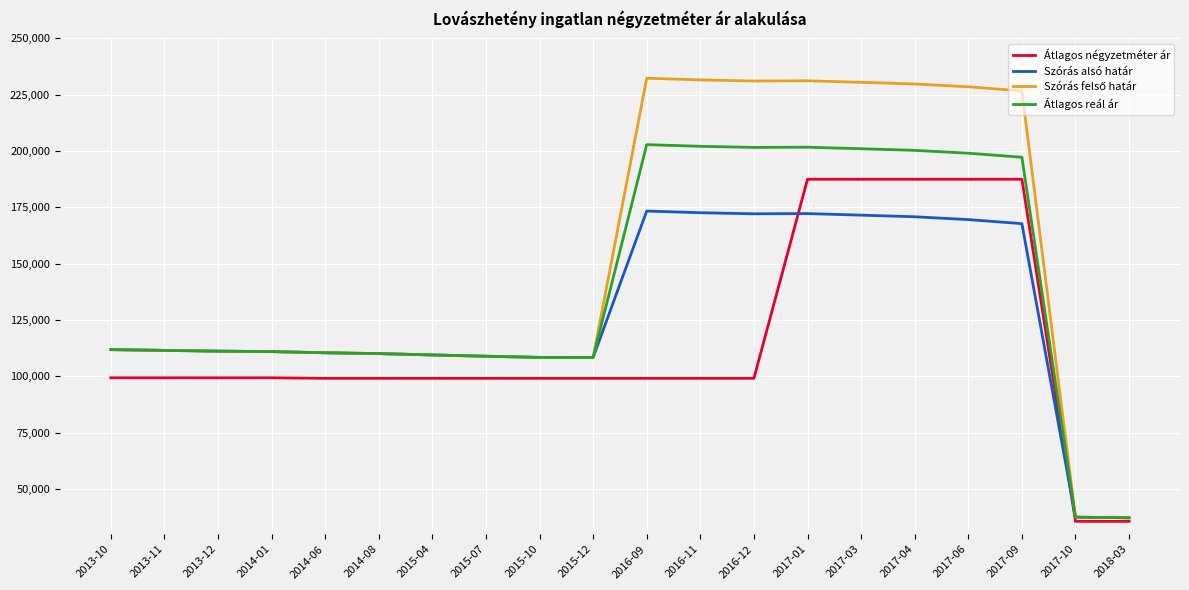

What position from the right is 2016-09?

10